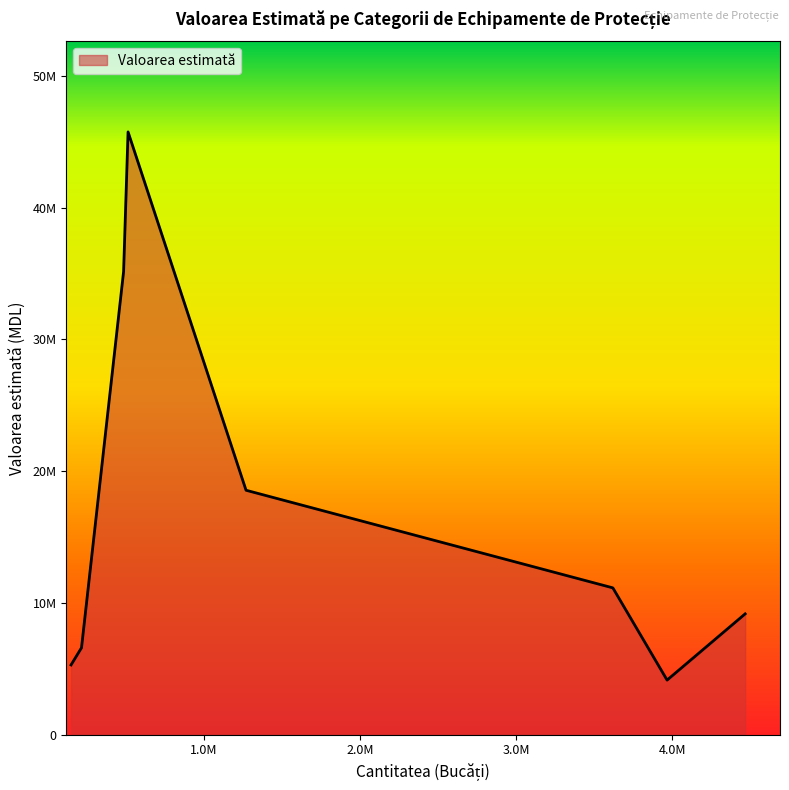

Does the chart have visible grid lines?

No